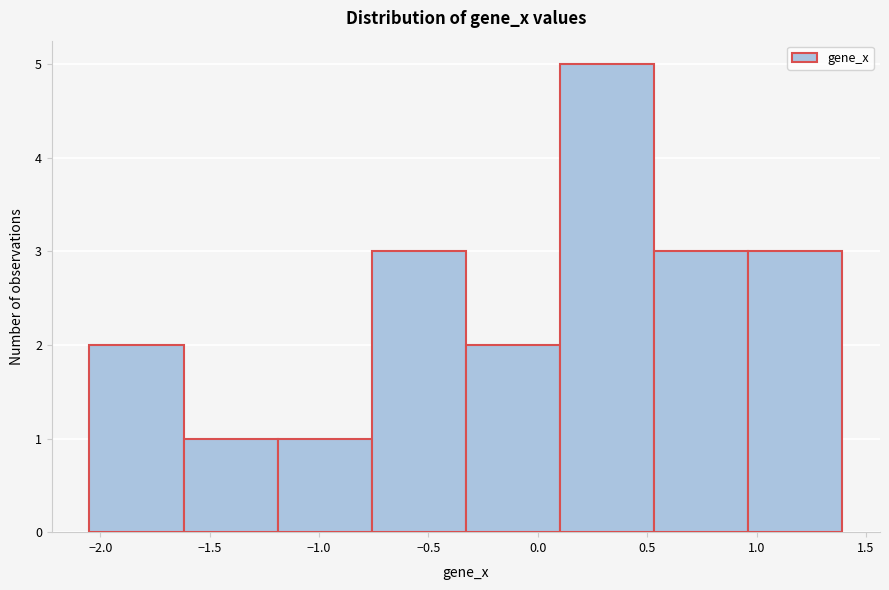

Over which range of the x-axis is the bar tallest?

0.10 to 0.55